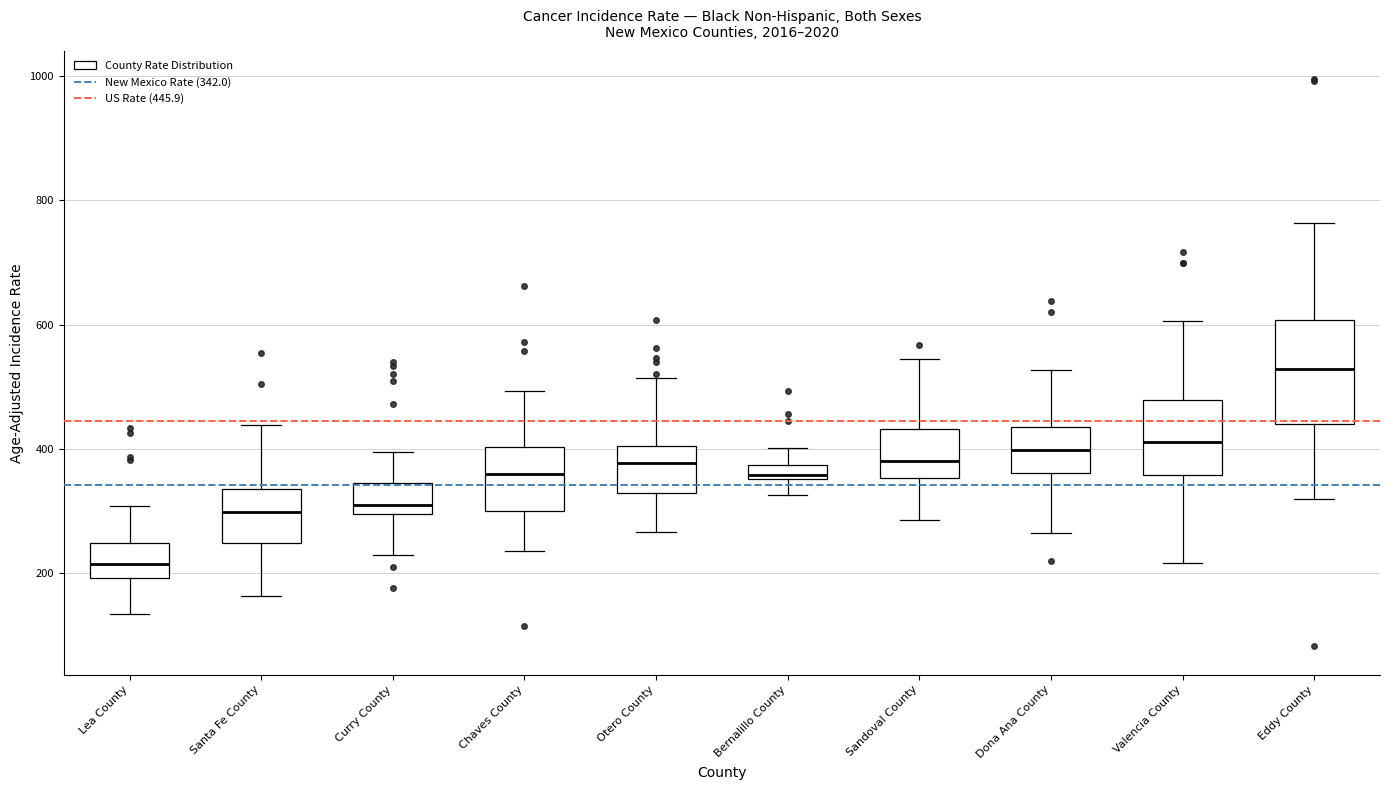

Which box is the tallest, from its lower edge to its upper edge?

Eddy County